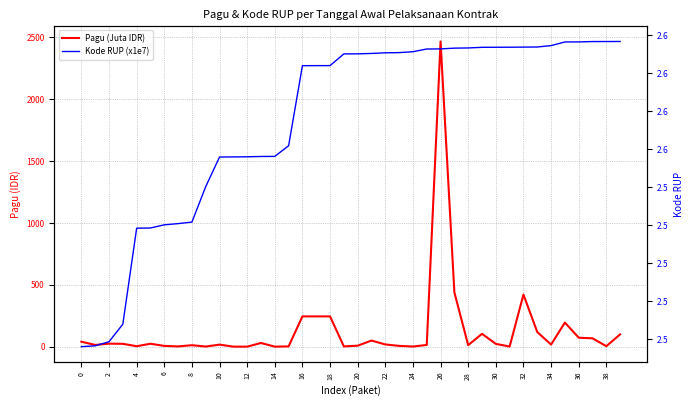

Does the chart have visible grid lines?

Yes